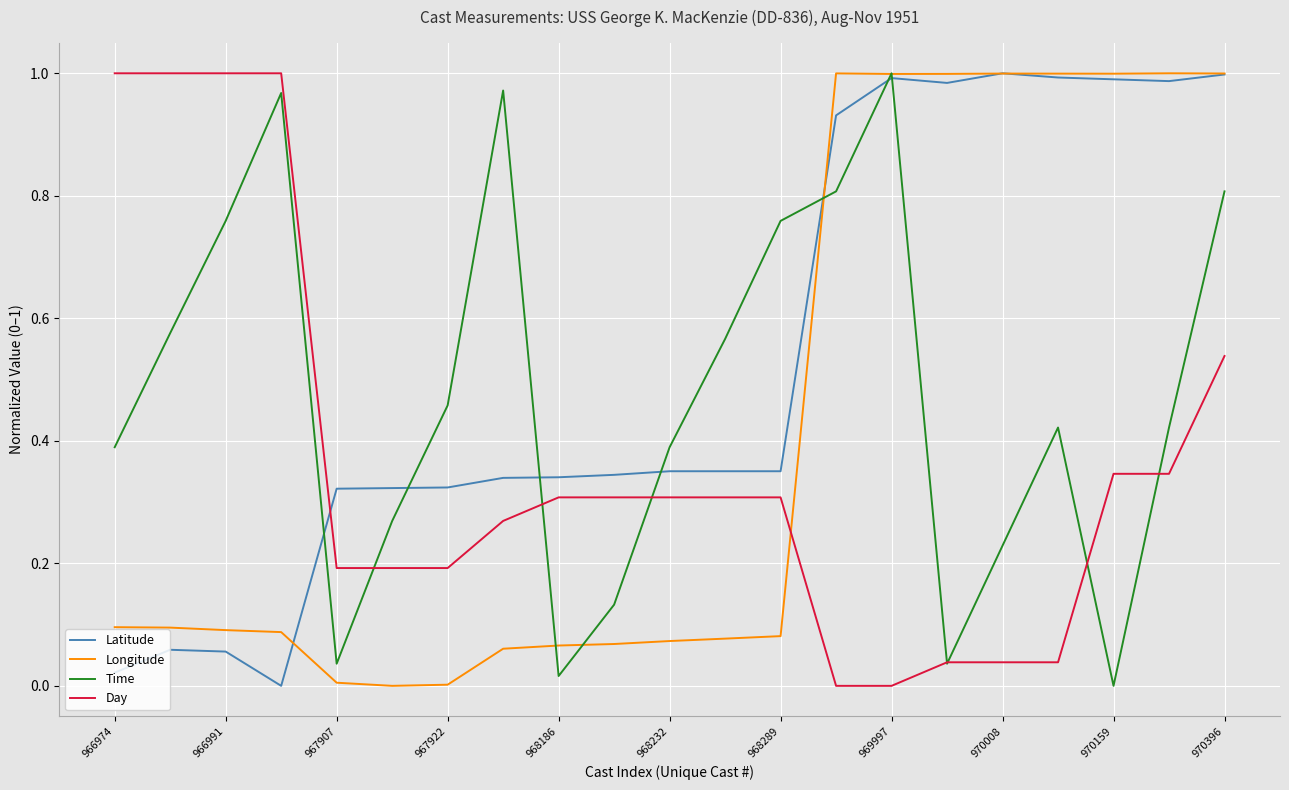

List the series in order of their overall mean, highest first.

Latitude, Time, Longitude, Day